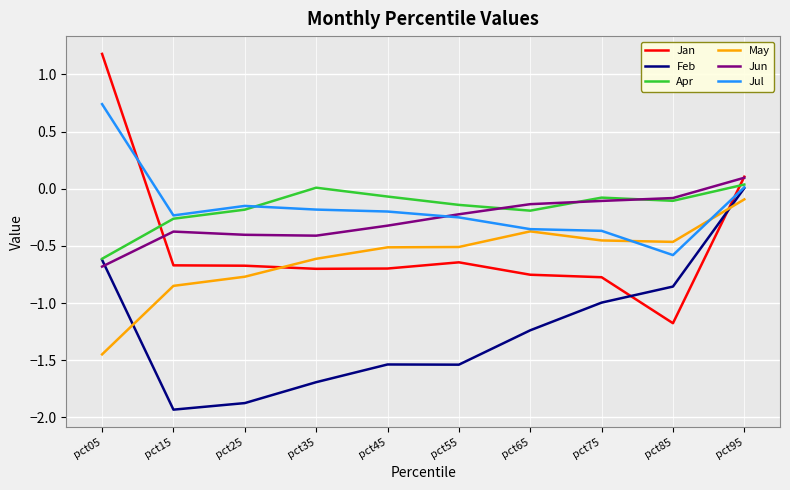

Between pct35 and pct75, which series saw the biggest shift?

Feb